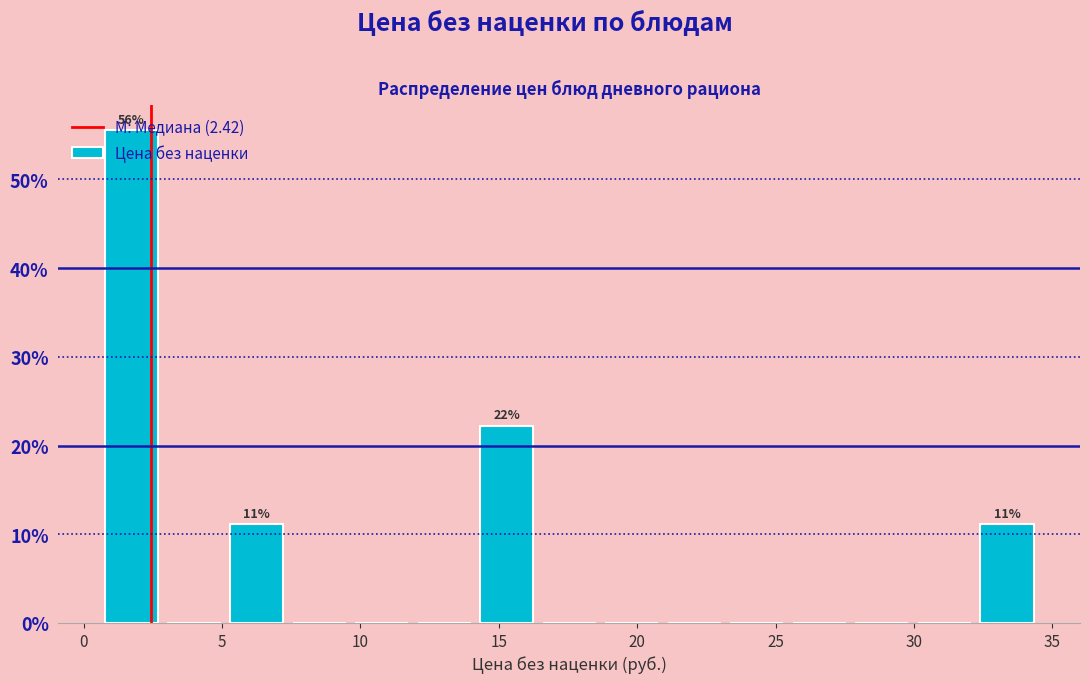

Over which range of the x-axis is the bar tallest?

0.5 to 3.0